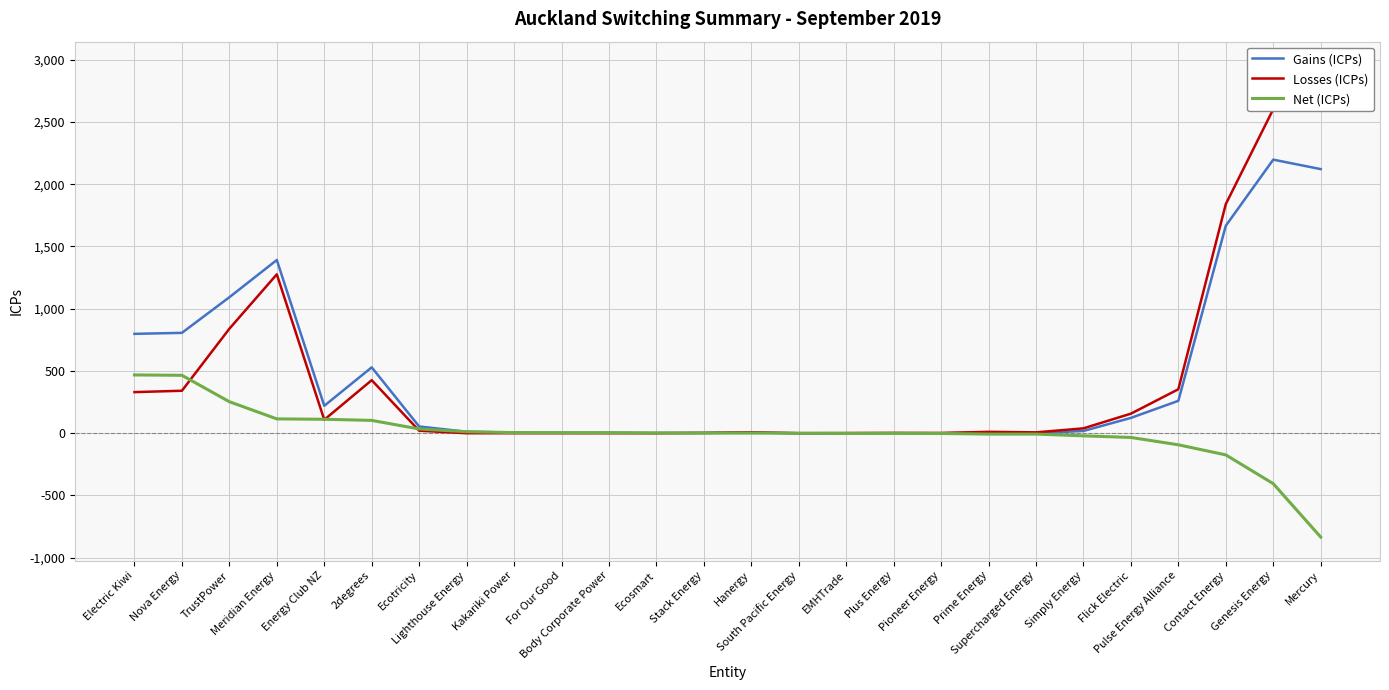

Reading left to right, what are all the values shown in this chart?

Gains (ICPs): Electric Kiwi=798	Nova Energy=806	TrustPower=1092	Meridian Energy=1391	Energy Club NZ=220	2degrees=529	Ecotricity=54	Lighthouse Energy=12	Kakariki Power=5	For Our Good=4	Body Corporate Power=4	Ecosmart=2	Stack Energy=3	Hanergy=7	South Pacific Energy=0	EMHTrade=0	Plus Energy=1	Pioneer Energy=0	Prime Energy=4	Supercharged Energy=0	Simply Energy=18	Flick Electric=123	Pulse Energy Alliance=260	Contact Energy=1666	Genesis Energy=2197	Mercury=2121
Losses (ICPs): Electric Kiwi=330	Nova Energy=341	TrustPower=839	Meridian Energy=1276	Energy Club NZ=108	2degrees=426	Ecotricity=20	Lighthouse Energy=0	Kakariki Power=0	For Our Good=0	Body Corporate Power=0	Ecosmart=0	Stack Energy=2	Hanergy=6	South Pacific Energy=0	EMHTrade=1	Plus Energy=2	Pioneer Energy=2	Prime Energy=11	Supercharged Energy=7	Simply Energy=39	Flick Electric=157	Pulse Energy Alliance=353	Contact Energy=1840	Genesis Energy=2602	Mercury=2955
Net (ICPs): Electric Kiwi=468	Nova Energy=465	TrustPower=253	Meridian Energy=115	Energy Club NZ=112	2degrees=103	Ecotricity=34	Lighthouse Energy=12	Kakariki Power=5	For Our Good=4	Body Corporate Power=4	Ecosmart=2	Stack Energy=1	Hanergy=1	South Pacific Energy=0	EMHTrade=-1	Plus Energy=-1	Pioneer Energy=-2	Prime Energy=-7	Supercharged Energy=-7	Simply Energy=-21	Flick Electric=-34	Pulse Energy Alliance=-93	Contact Energy=-174	Genesis Energy=-405	Mercury=-834